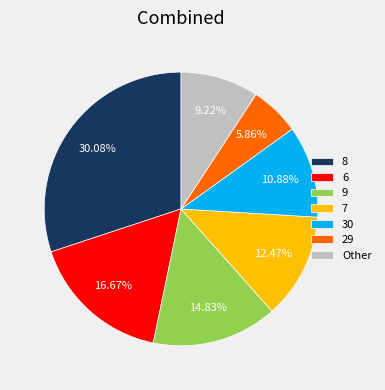

How many slices are in this pie chart?

7